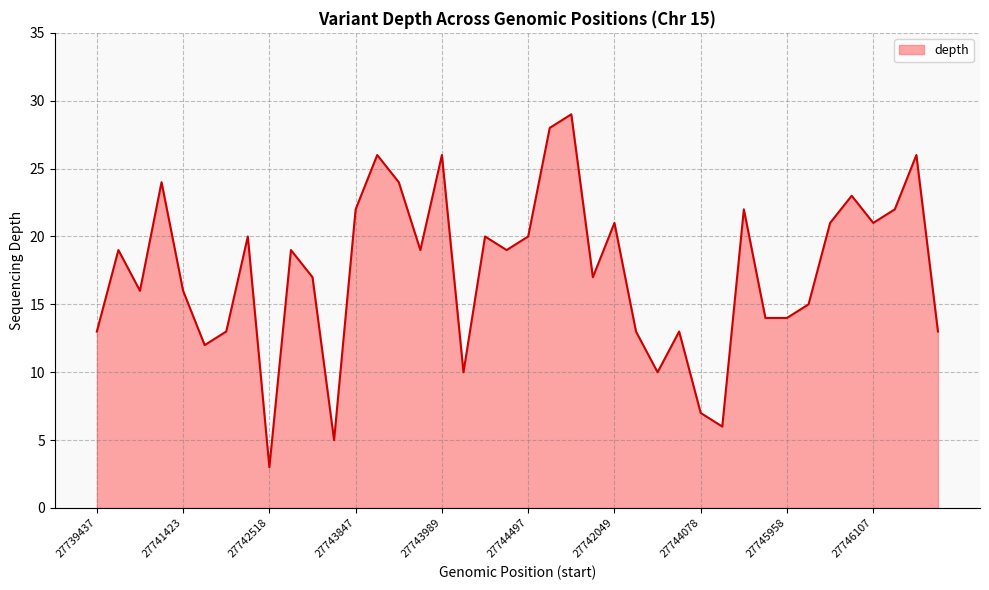

What is the difference between the maximum and minimum values?

26